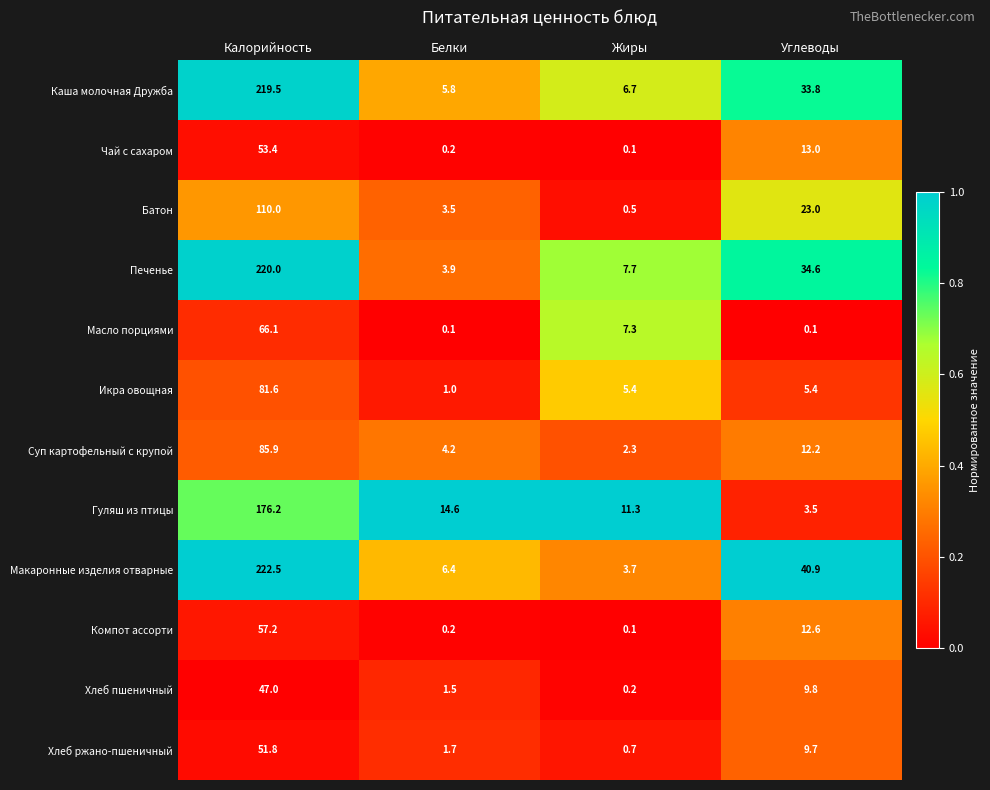

What is the maximum value shown in the chart?

222.5